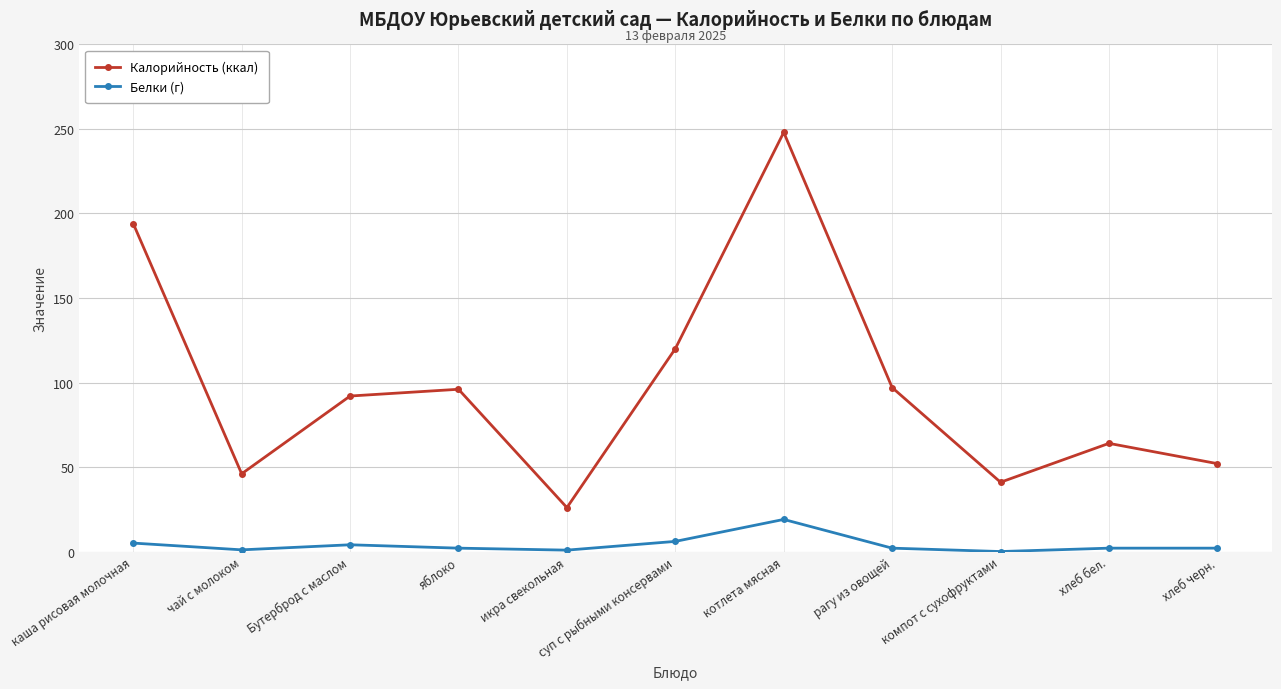

Which series changed the most between чай с молоком and яблоко?

Калорийность (ккал)